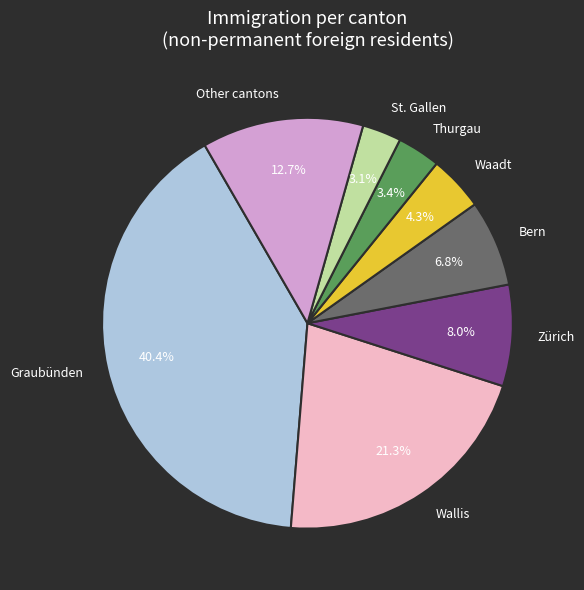

Between St. Gallen and Other cantons, which is larger?

Other cantons